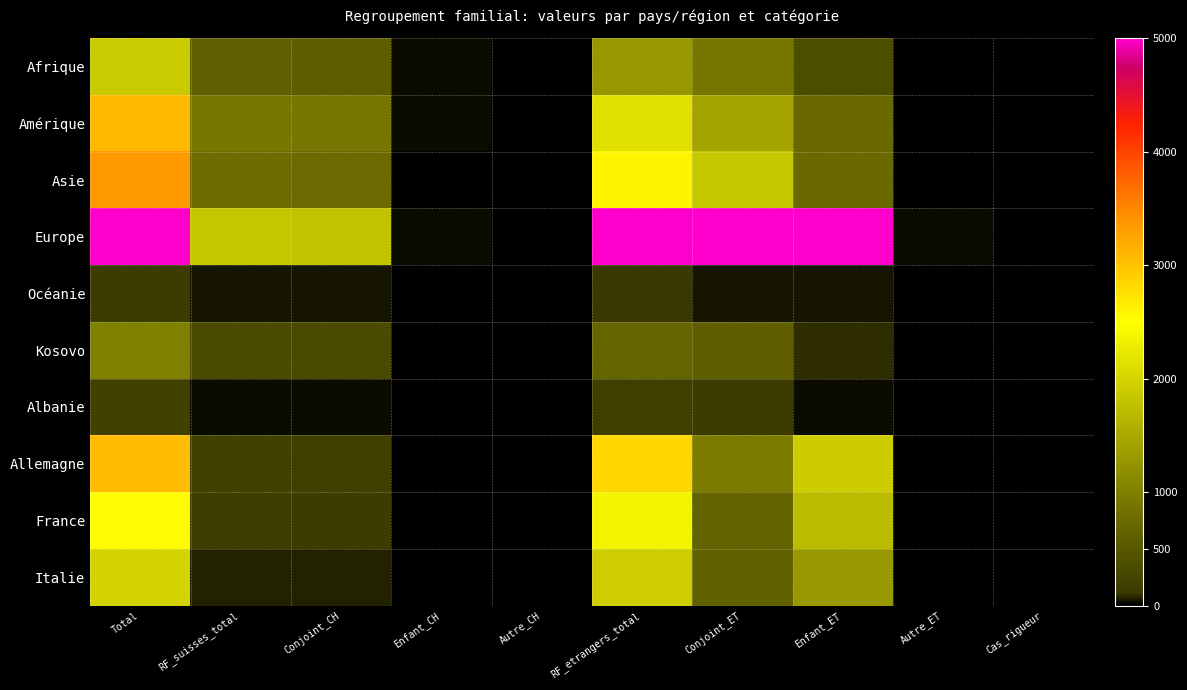

List the series in order of their peak value, lowest first.

Océanie, Albanie, Kosovo, Afrique, Italie, France, Allemagne, Amérique, Asie, Europe